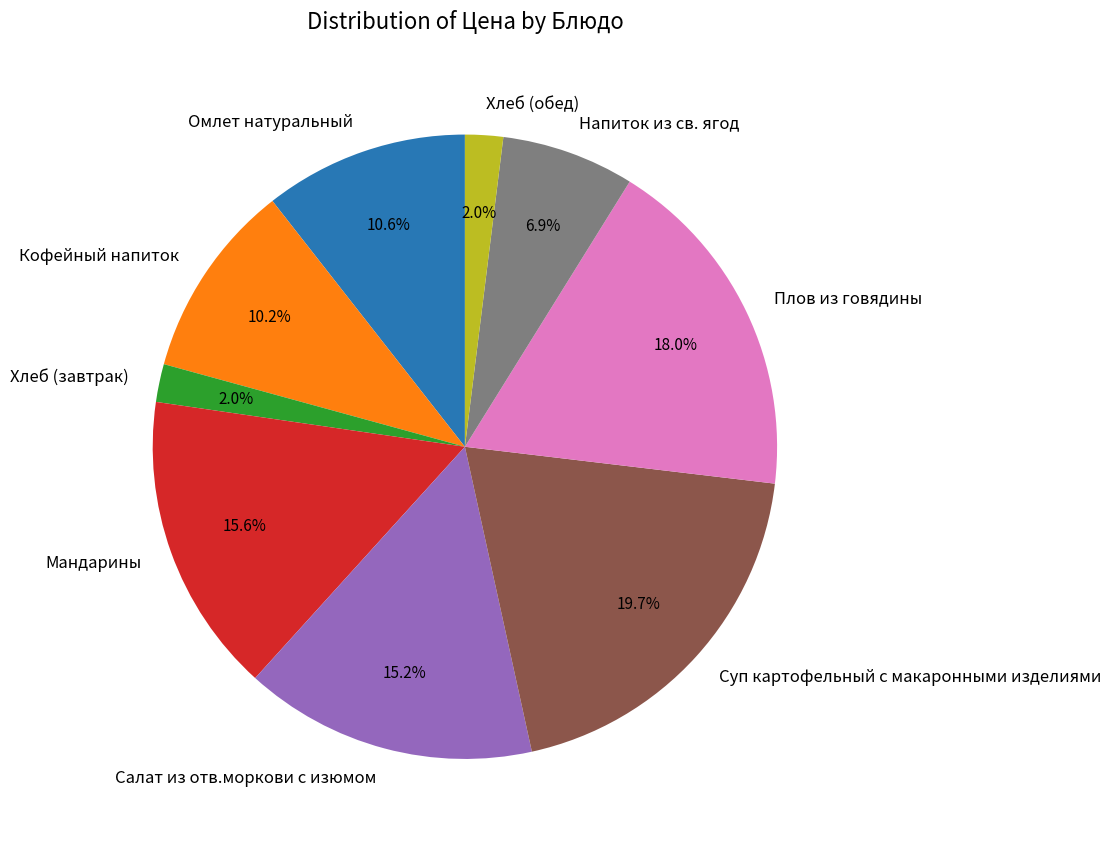

True or false: Напиток из св. ягод accounts for 7% of the total.

True